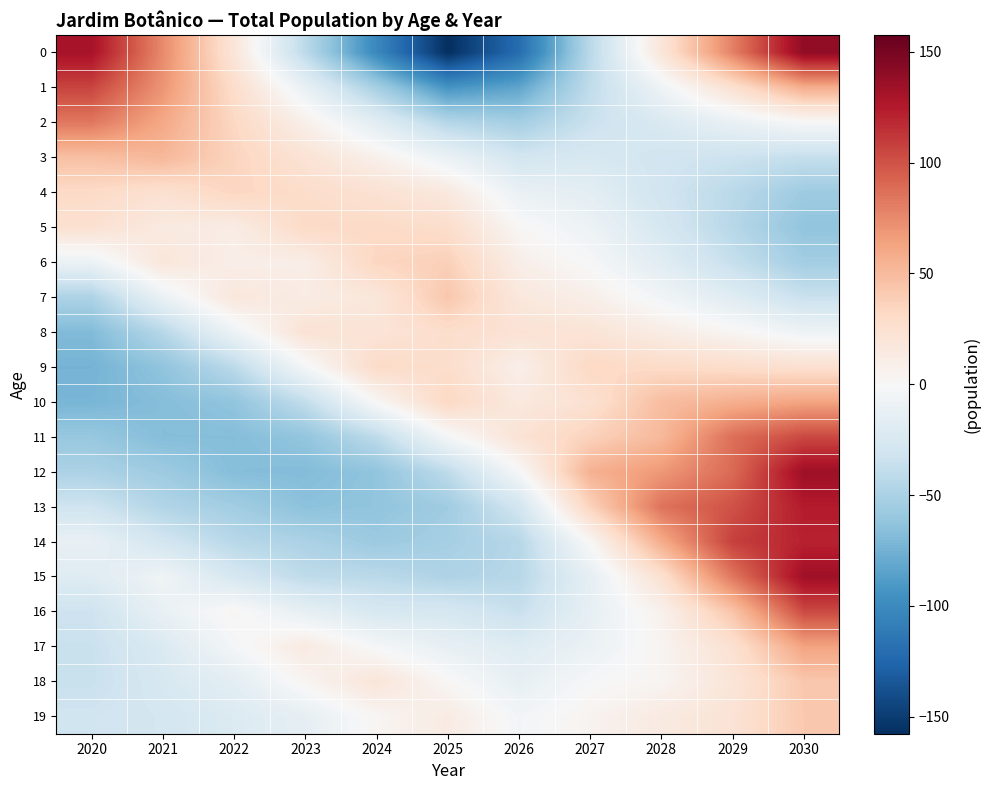

Reading left to right, transcribe all the data shown in this chart.

0: 2020=130.4	2021=75.4	2022=19.4	2023=-41.6	2024=-101.6	2025=-157.6	2026=-120.6	2027=-42.6	2028=19.4	2029=79.4	2030=140.4
1: 2020=106.2	2021=70.2	2022=28.2	2023=-11.8	2024=-52.8	2025=-93.8	2026=-82.8	2027=-39.8	2028=-6.8	2029=25.2	2030=58.2
2: 2020=83.6	2021=60.6	2022=32.6	2023=8.6	2024=-17.4	2025=-45.4	2026=-53.4	2027=-34.4	2028=-23.4	2029=-11.4	2030=-0.4
3: 2020=47.0	2021=52.0	2022=35.0	2023=22.0	2024=8.0	2025=-10.0	2026=-29.0	2027=-25.0	2028=-30.0	2029=-33.0	2030=-37.0
4: 2020=30.5	2021=24.5	2022=33.5	2023=28.5	2024=23.5	2025=15.5	2026=-10.5	2027=-16.5	2028=-30.5	2029=-42.5	2030=-56.5
5: 2020=24.6	2021=14.6	2022=11.6	2023=30.6	2024=30.6	2025=27.6	2026=1.6	2027=-8.4	2028=-26.4	2029=-44.4	2030=-62.4
6: 2020=-9.4	2021=18.6	2022=9.6	2023=10.6	2024=33.6	2025=37.6	2026=9.6	2027=-1.4	2028=-18.4	2029=-36.4	2030=-54.4
7: 2020=-48.9	2021=-9.9	2022=18.1	2023=12.1	2024=18.1	2025=43.1	2026=17.1	2027=9.1	2028=-4.9	2029=-18.9	2030=-34.9
8: 2020=-69.3	2021=-44.3	2022=-8.3	2023=22.7	2024=20.7	2025=27.7	2026=22.7	2027=20.7	2028=11.7	2029=2.7	2030=-7.3
9: 2020=-74.0	2021=-63.0	2022=-42.0	2023=-3.0	2024=30.0	2025=28.0	2026=9.0	2027=32.0	2028=30.0	2029=28.0	2030=25.0
10: 2020=-72.5	2021=-67.5	2022=-62.5	2023=-38.5	2024=1.5	2025=32.5	2026=15.5	2027=24.5	2028=48.5	2029=56.5	2030=62.5
11: 2020=-59.8	2021=-67.8	2022=-67.8	2023=-61.8	2024=-40.8	2025=-2.8	2026=22.2	2027=36.2	2028=51.2	2029=87.2	2030=104.2
12: 2020=-49.6	2021=-56.6	2022=-67.6	2023=-68.6	2024=-62.6	2025=-40.6	2026=-1.6	2027=55.4	2028=68.4	2029=89.4	2030=134.4
13: 2020=-31.6	2021=-46.6	2022=-54.6	2023=-64.6	2024=-62.6	2025=-55.6	2026=-29.6	2027=35.4	2028=85.4	2029=100.4	2030=124.4
14: 2020=-11.7	2021=-28.7	2022=-43.7	2023=-49.7	2024=-57.7	2025=-52.7	2026=-44.7	2027=1.3	2028=58.3	2029=108.3	2030=121.3
15: 2020=-19.4	2021=-6.4	2022=-26.4	2023=-40.4	2024=-42.4	2025=-48.4	2026=-44.4	2027=-14.4	2028=24.6	2029=83.6	2030=133.6
16: 2020=-32.4	2021=-11.4	2022=2.6	2023=-13.4	2024=-25.4	2025=-26.4	2026=-35.4	2027=-13.4	2028=6.6	2029=44.6	2030=103.6
17: 2020=-34.9	2021=-22.9	2022=-2.9	2023=14.1	2024=-1.9	2025=-12.9	2026=-19.9	2027=-9.9	2028=4.1	2029=24.1	2030=63.1
18: 2020=-35.3	2021=-25.3	2022=-16.3	2023=3.7	2024=19.7	2025=1.7	2026=-13.3	2027=-1.3	2028=3.7	2029=19.7	2030=42.7
19: 2020=-31.0	2021=-28.0	2022=-22.0	2023=-14.0	2024=3.0	2025=13.0	2026=-4.0	2027=5.0	2028=14.0	2029=22.0	2030=42.0